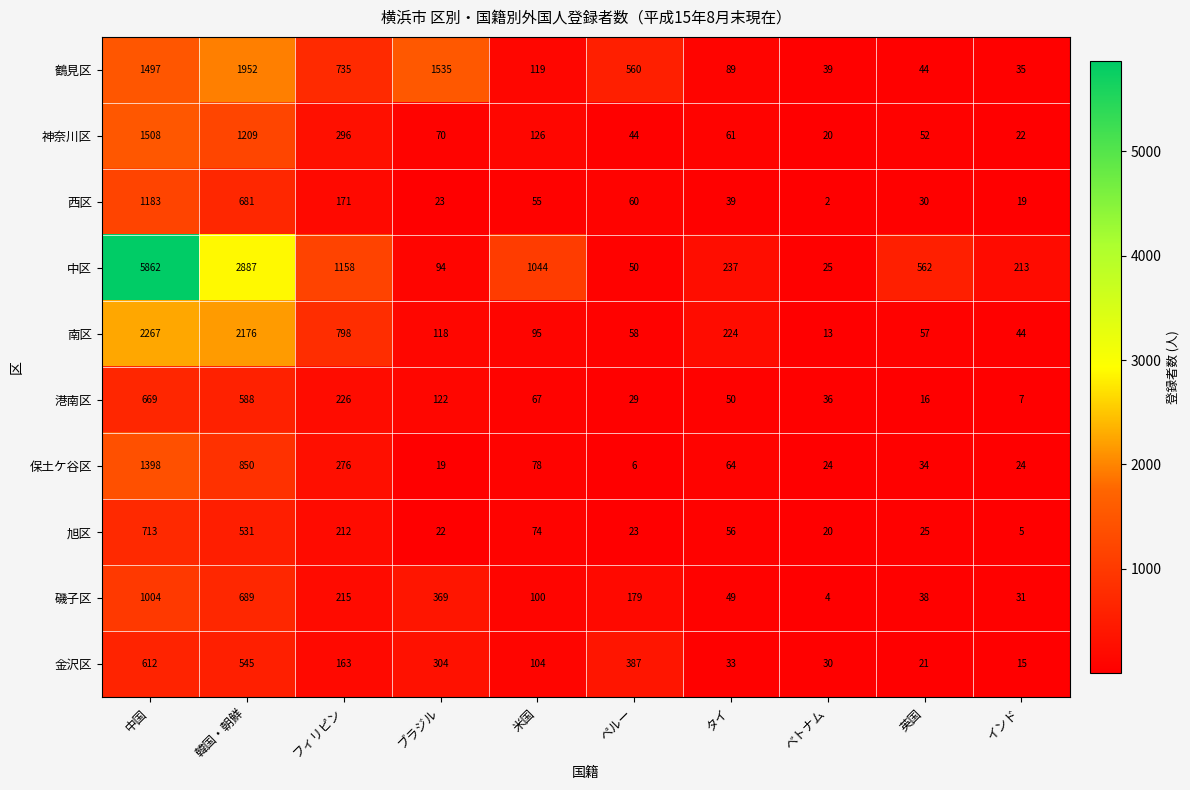

Is it true that 鶴見区 equals 53 at インド?

False